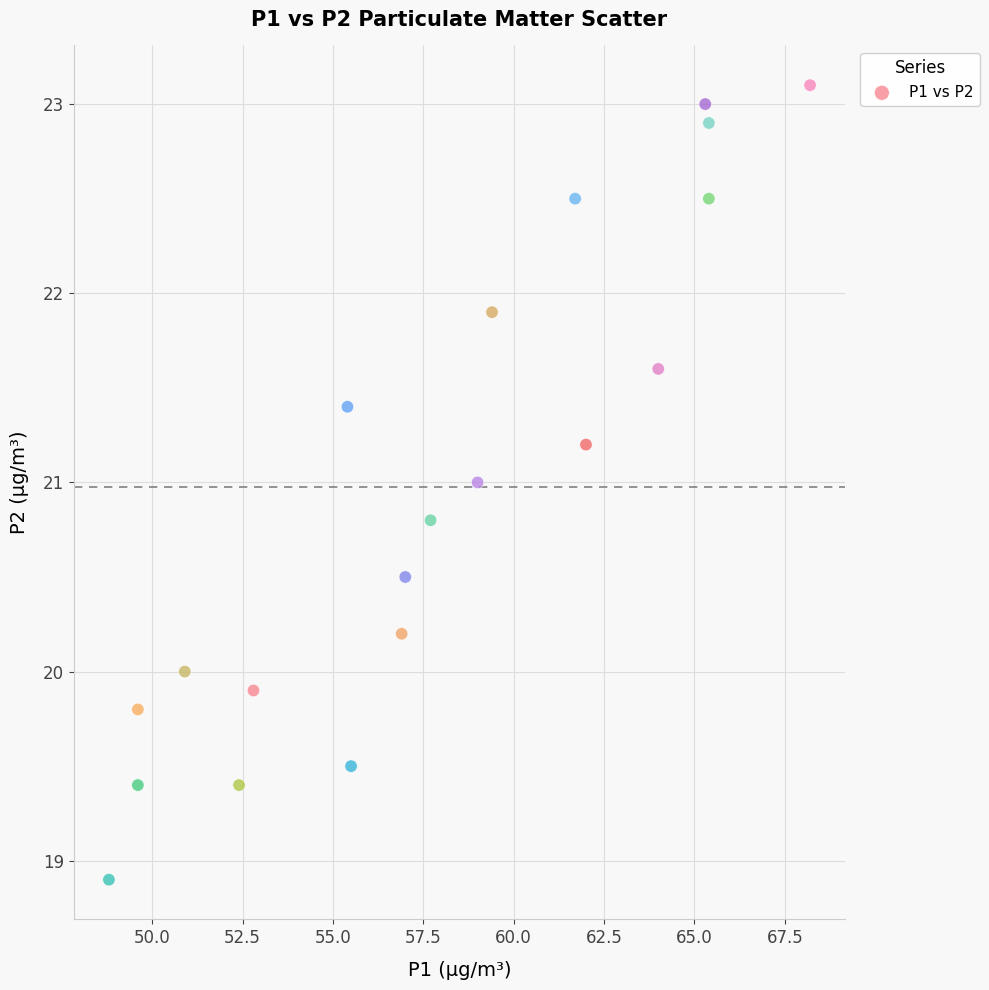

What is the range of X values (max minus min)?

19.4